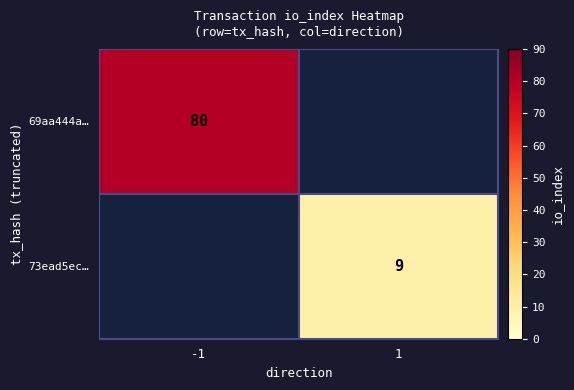

Is it true that 69aa444a… equals 80 at -1?

True